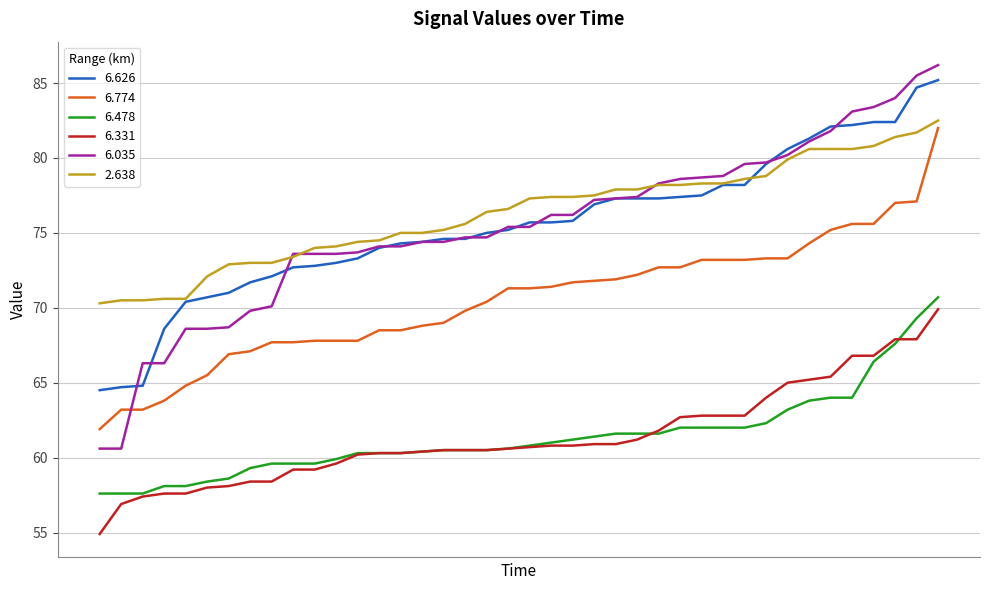

What is the minimum value for 6.774?

61.9